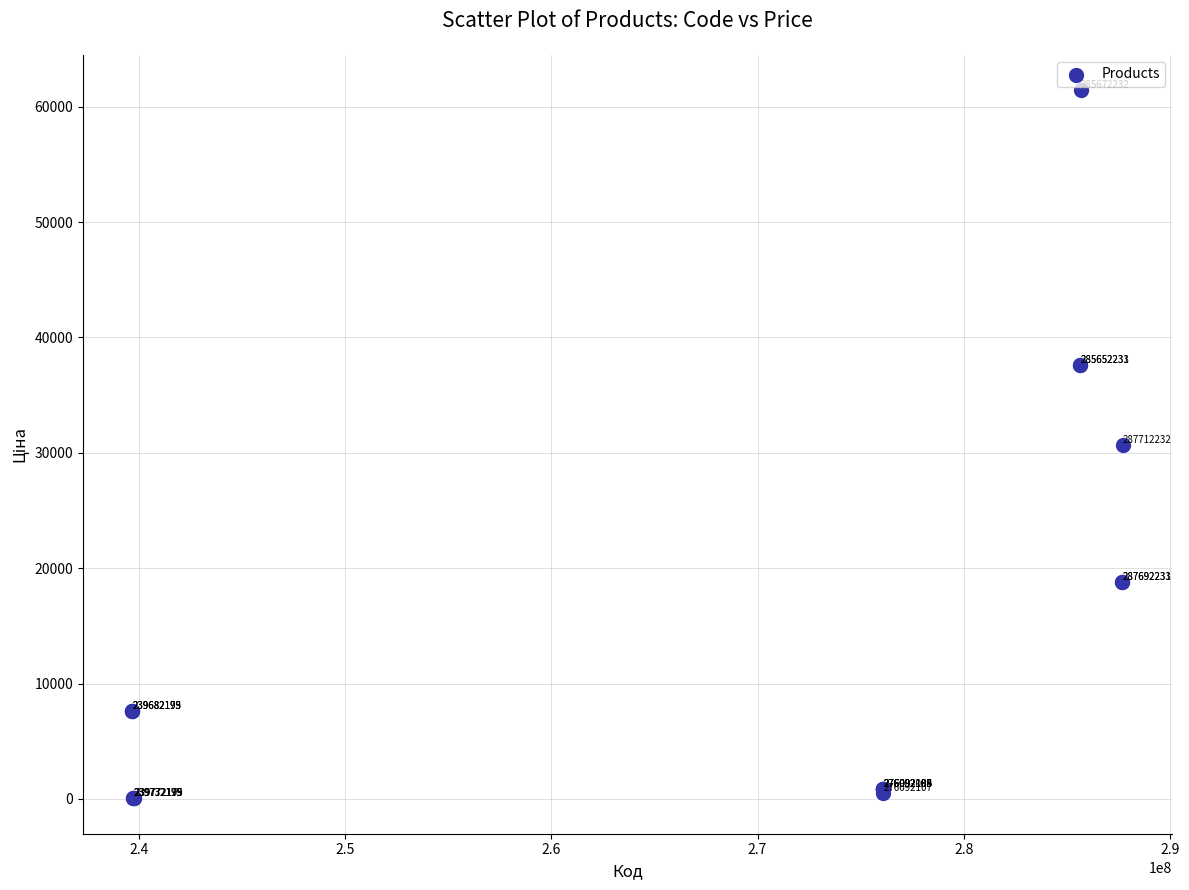

What Y value in the scatter plot is closest to 30745?

30717.1